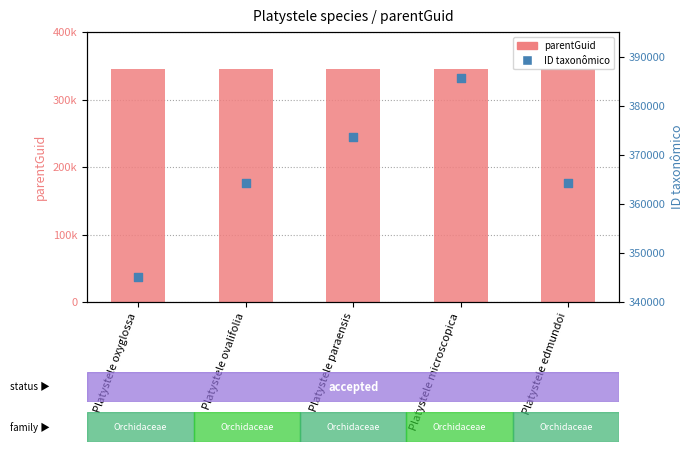

What is the total value across all series at Platystele paraensis?

718827